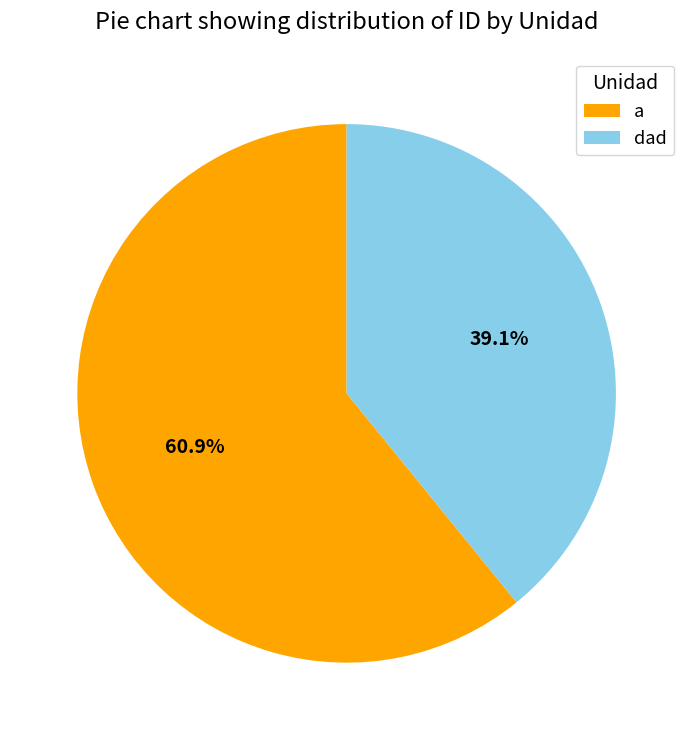

The a slice represents 68% of the pie. True or false?

False